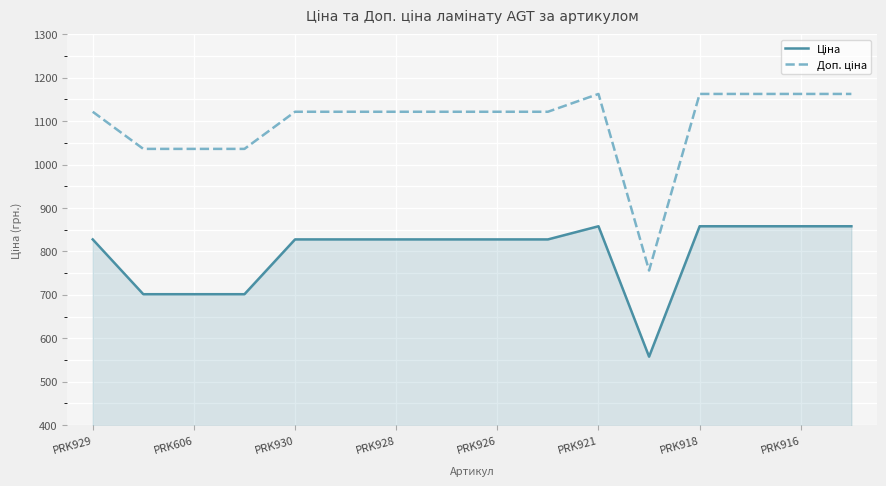

What is the maximum value shown in the chart?

1162.5